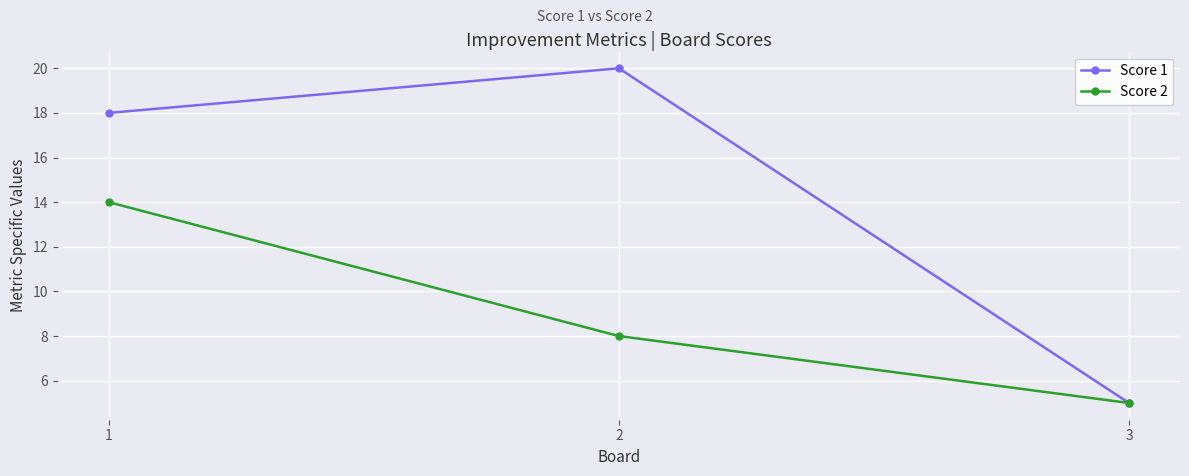

Reading left to right, what are all the values shown in this chart?

Score 1: 18	20	5
Score 2: 14	8	5